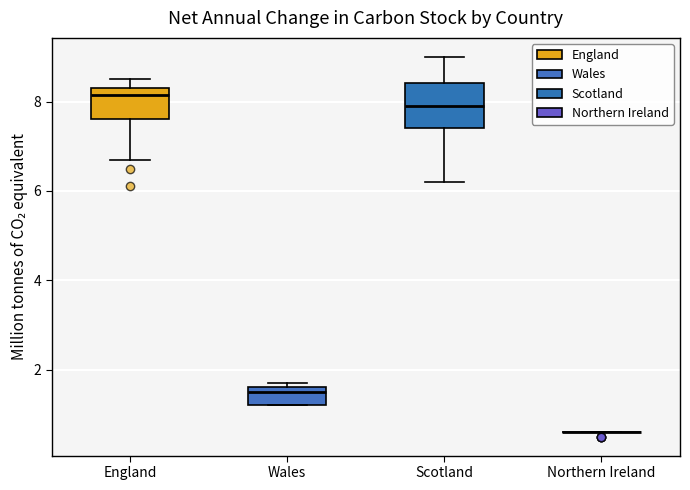

Where is the lower edge of the box for Scotland on the y-axis? The values are not printed on the chart, so give them approximately, as read against the axis.

7.4